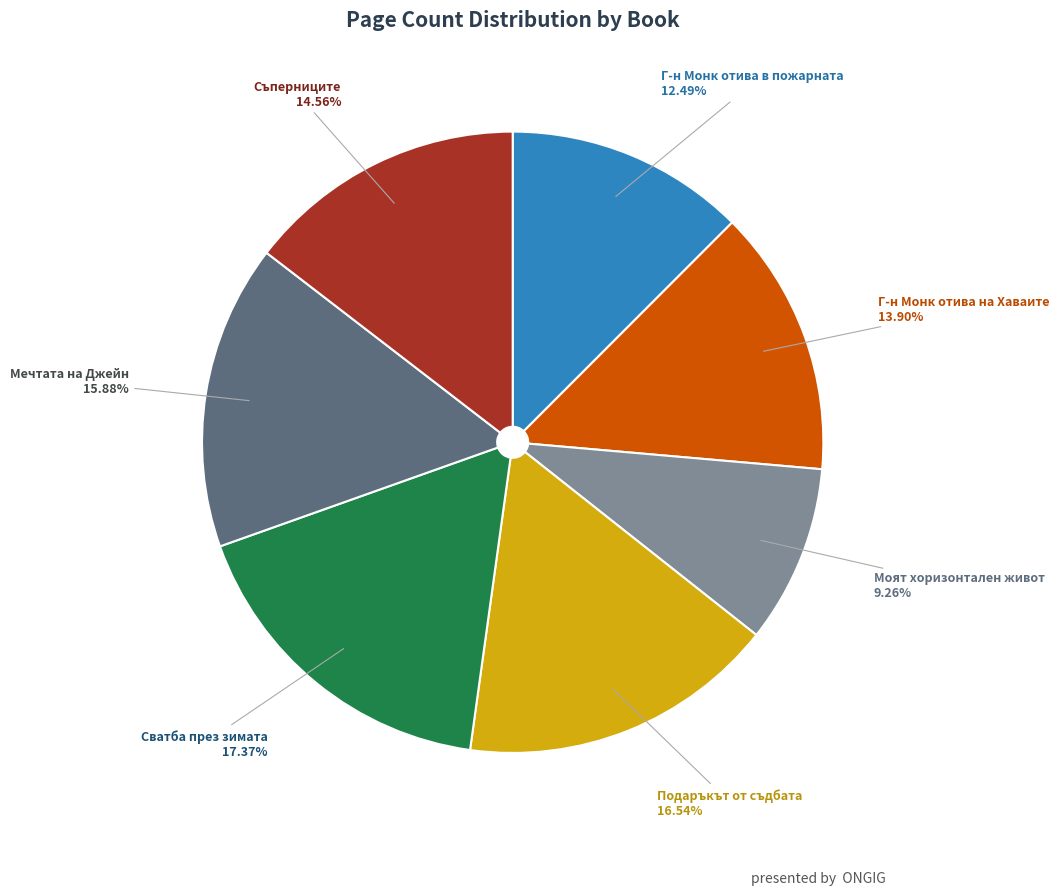

Which slice is the smallest?

Моят хоризонтален живот